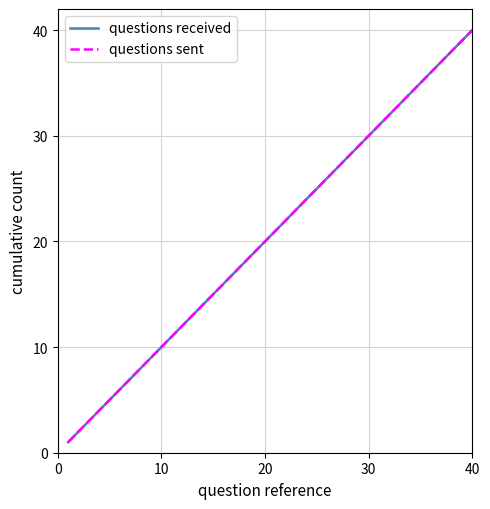

Is this an area chart (filled region under the line)?

No